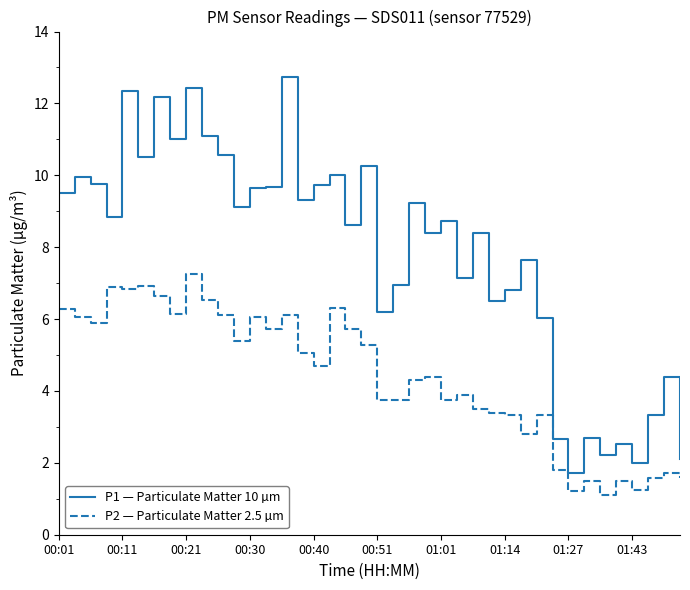

Which series has the largest total across all categories?

P1 — Particulate Matter 10 µm